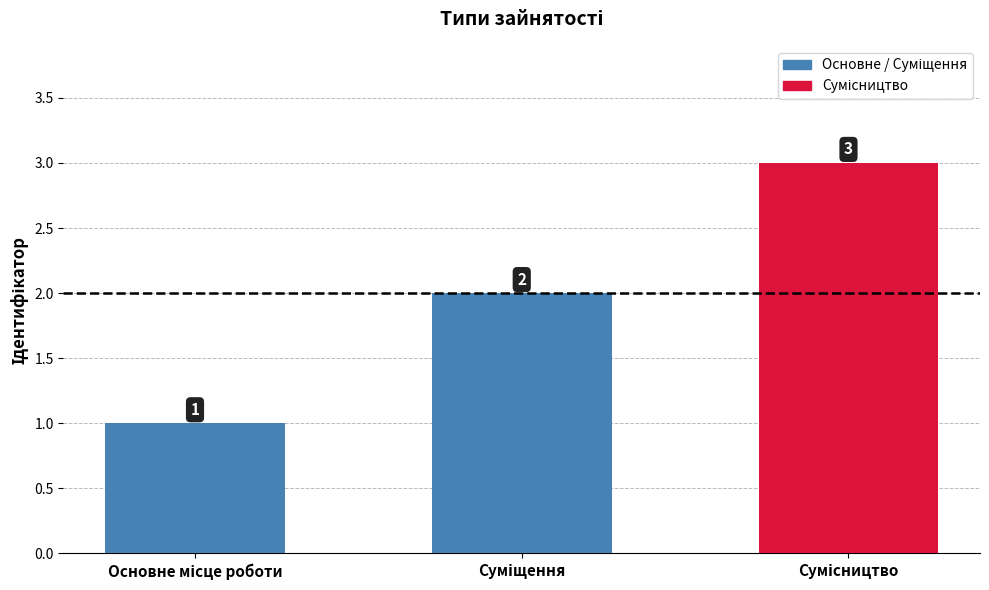

What is the sum of all values?

6